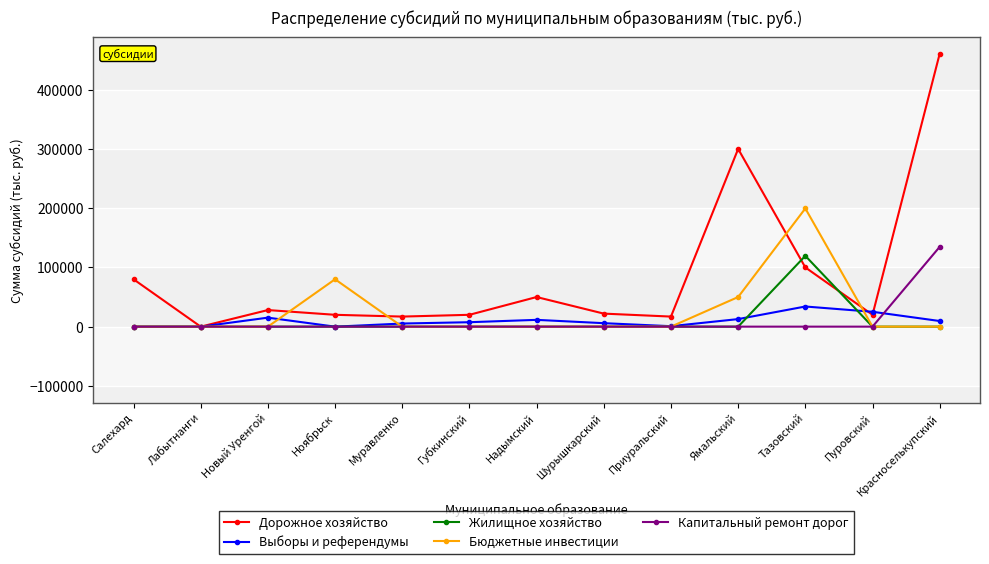

What is the label of the 5th point from the left?

Муравленко